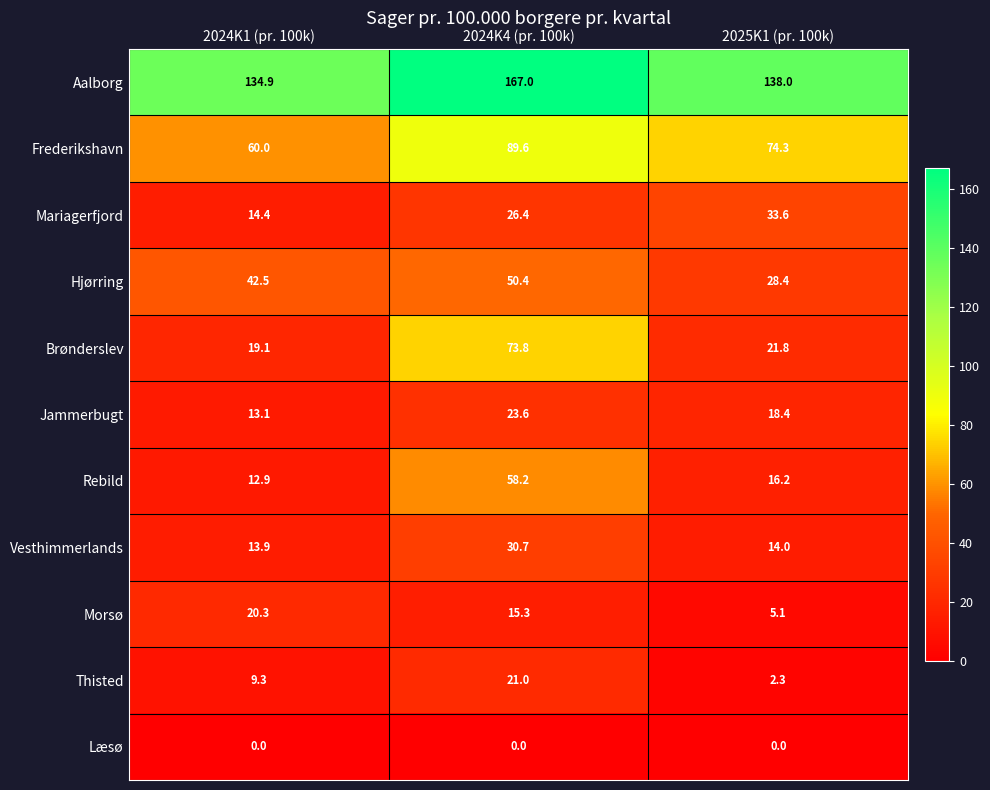

Rank the categories by Brønderslev value from lowest to highest.

2024K1 (pr. 100k), 2025K1 (pr. 100k), 2024K4 (pr. 100k)